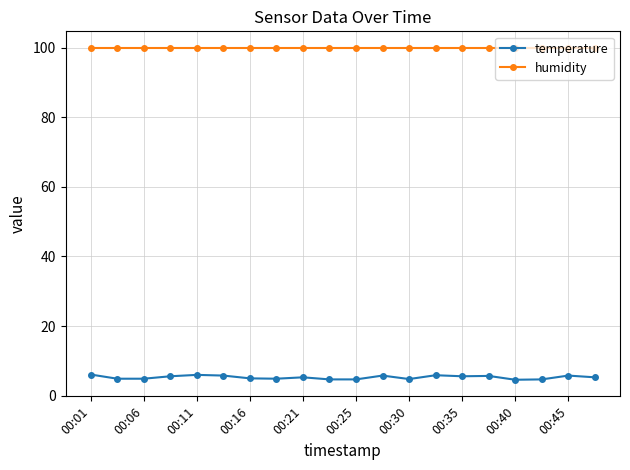

What is the value of the humidity point at the 14th from the left?

99.9